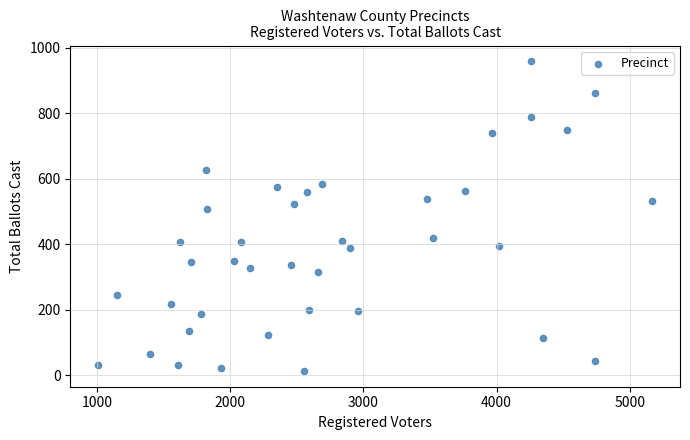

What Y value in the scatter plot is closest to 486?

508